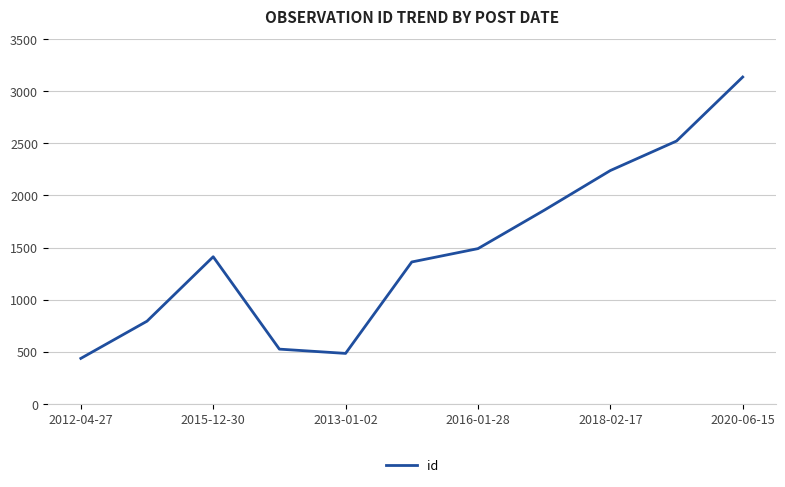

What is the smallest value displayed?

437